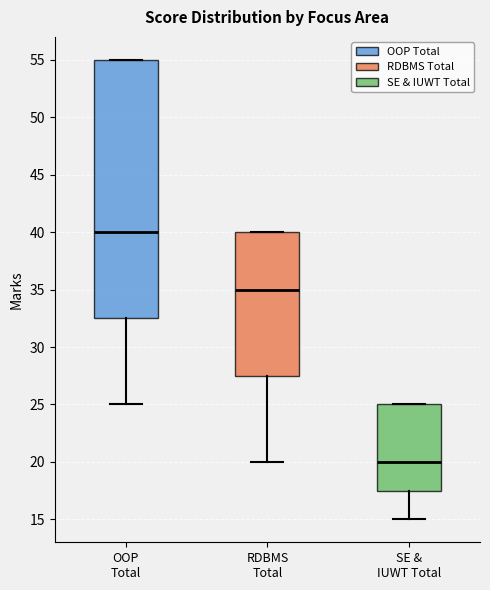

Which box is the tallest, from its lower edge to its upper edge?

OOP Total